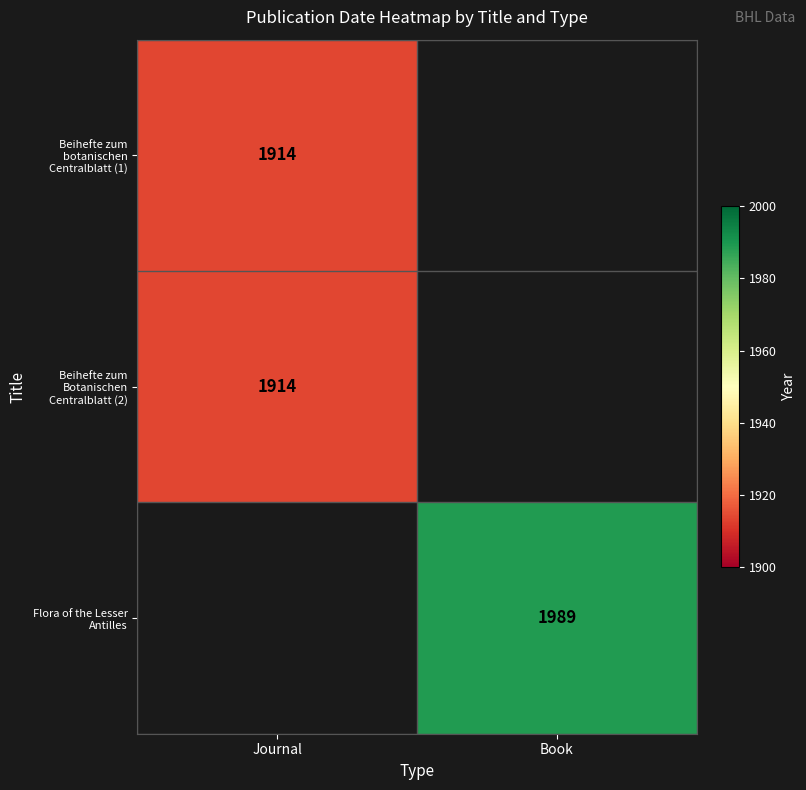

Between Journal and Book, which is larger?

Journal